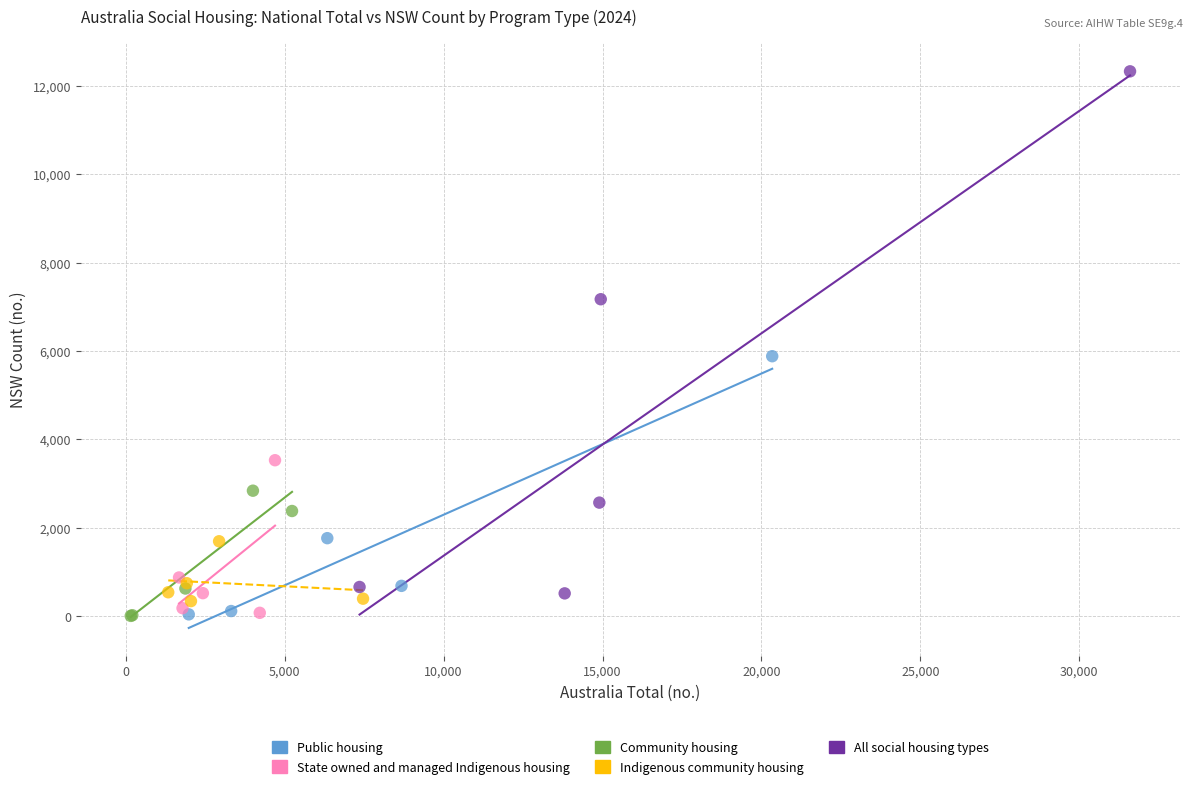

Which series contains the highest Y value?

All social housing types